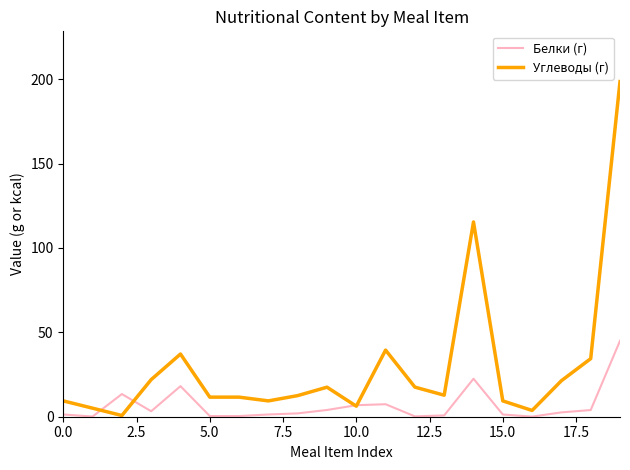

What is the highest value of the Углеводы (г) series?

198.6